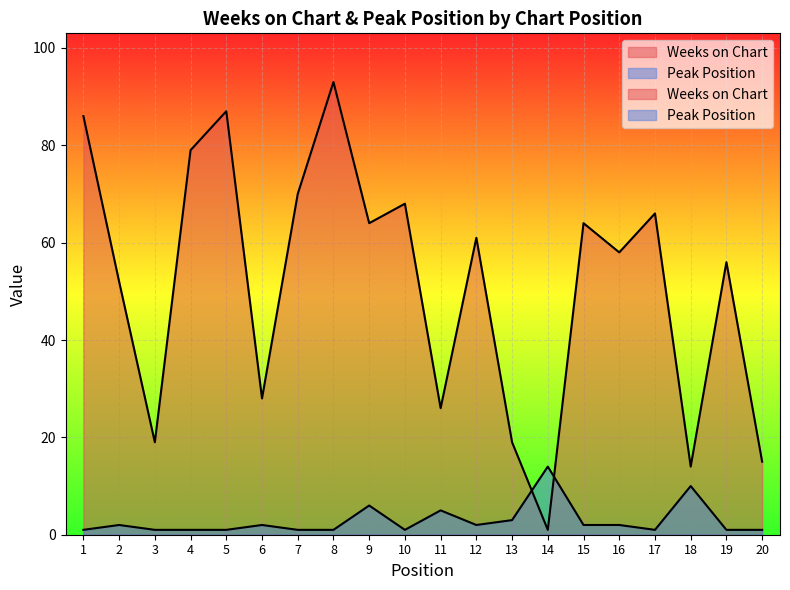

True or false: Weeks on Chart has more than 2 points higher than both neighbors.

True